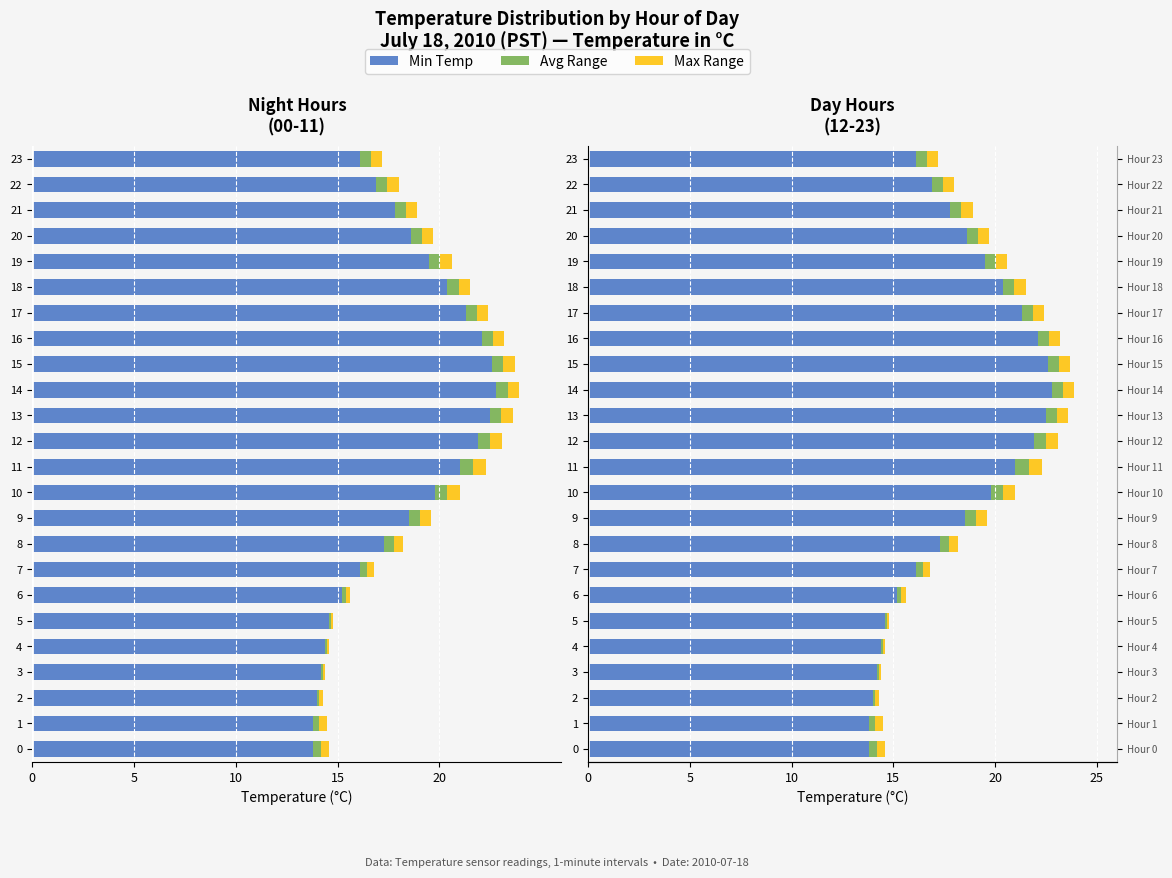

Rank the series at 20 from lowest to highest value.

Avg Range, Max Range, Min Temp